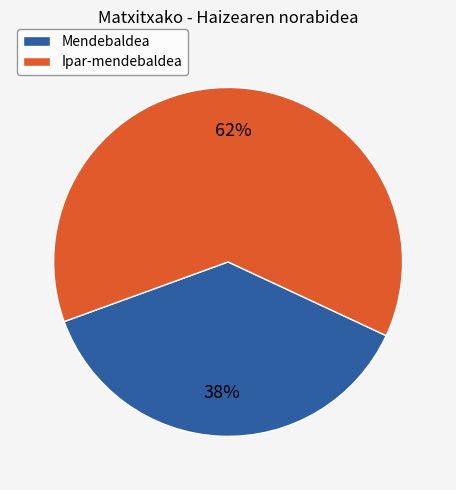

The Mendebaldea slice represents 52% of the pie. True or false?

False